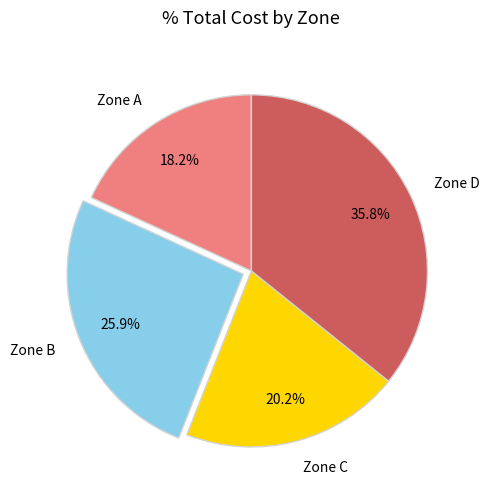

What is the total percentage of Zone B and Zone D?

61.6%